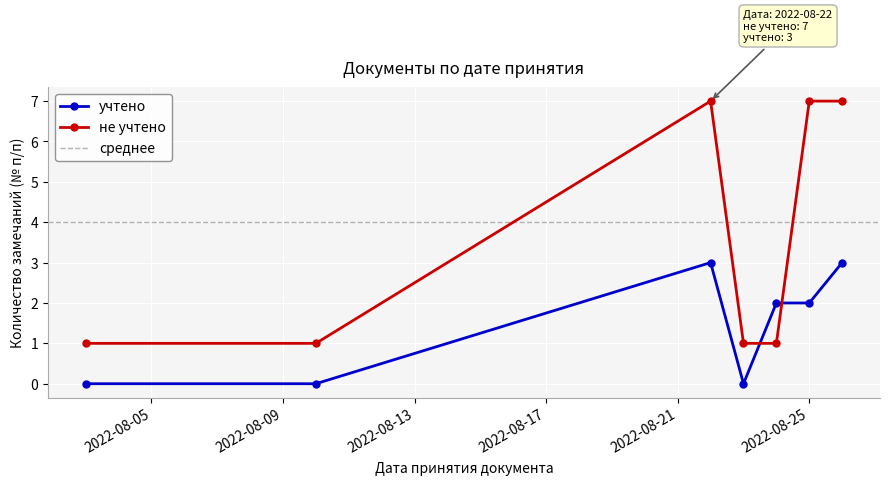

What is the difference between the second highest and minimum values in the учтено series?

3